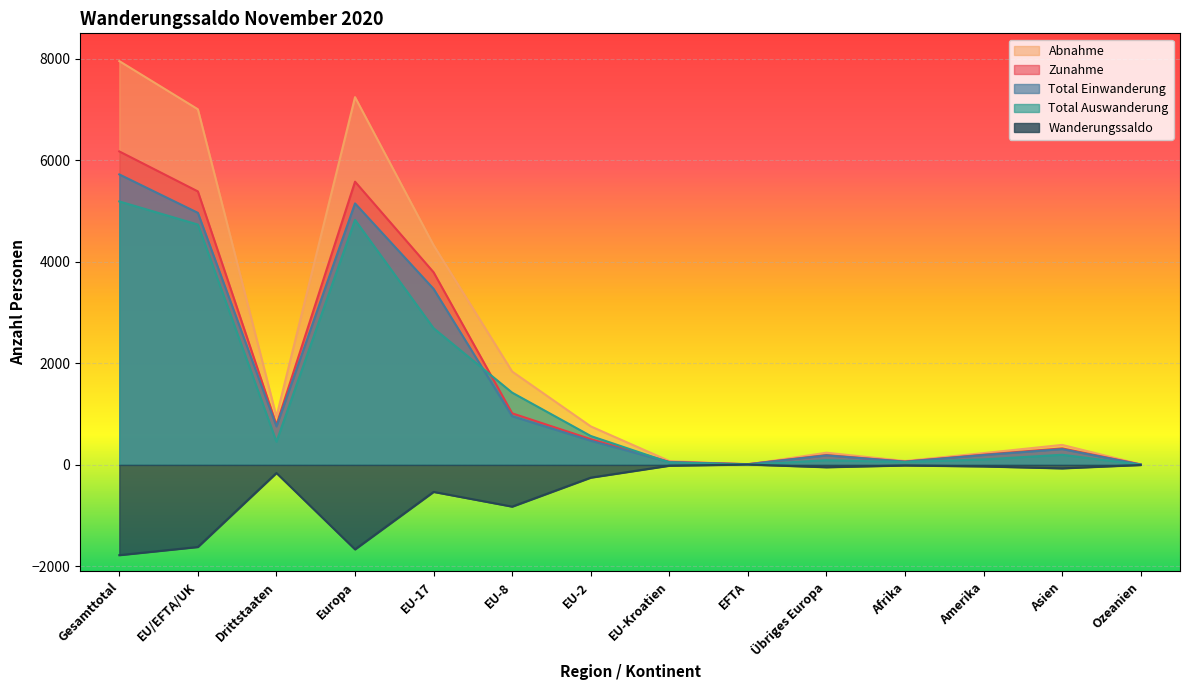

Count the number of categories in the chart.

14